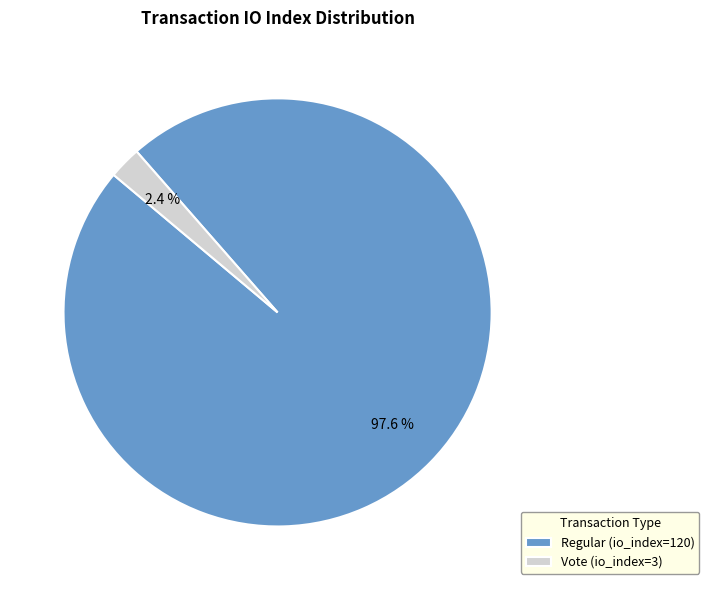

To the nearest percent, what is the average slice percentage?

50%